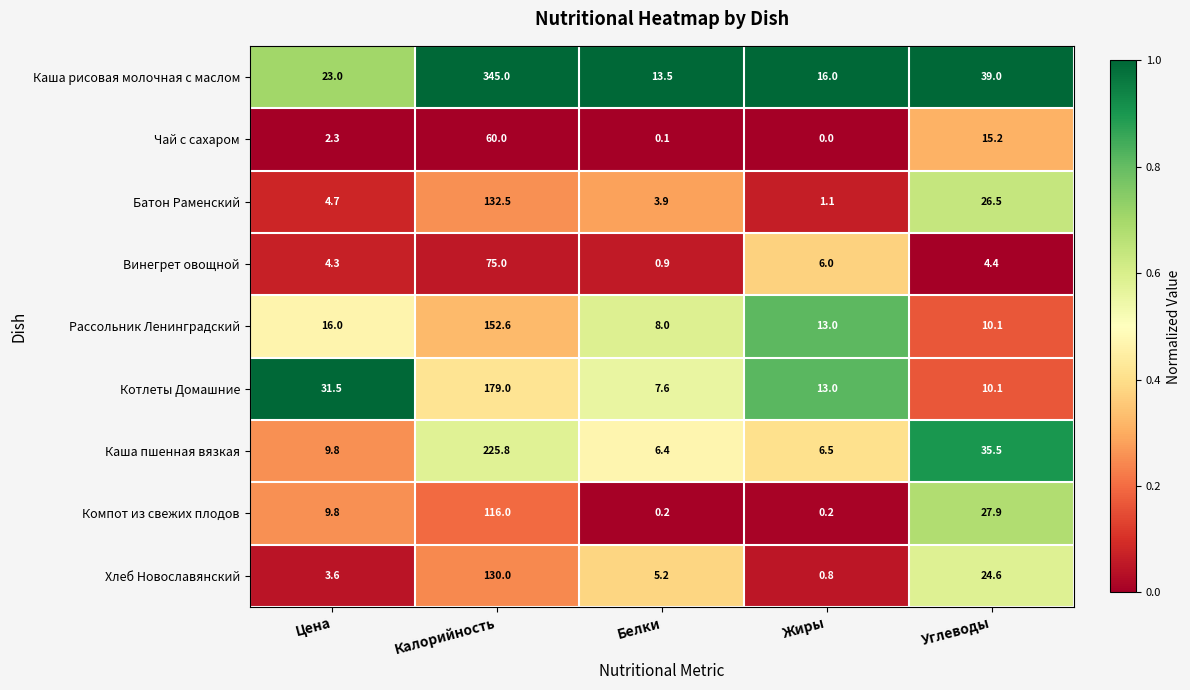

True or false: Каша пшенная вязкая has a value of 6.5 at Жиры.

True